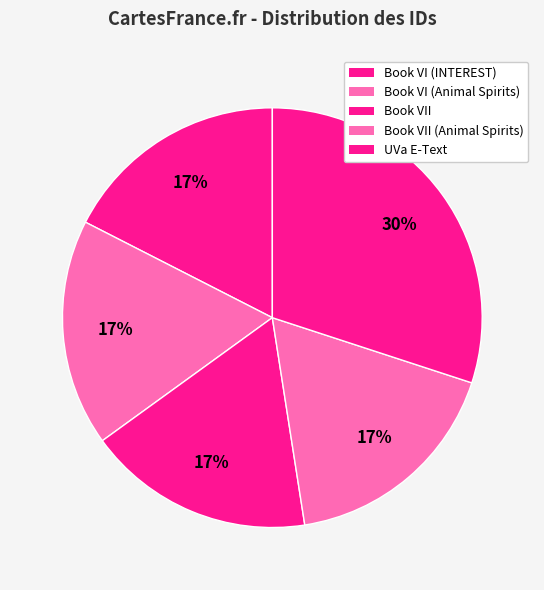

Which category has the smallest portion of the pie?

Book VI (INTEREST)